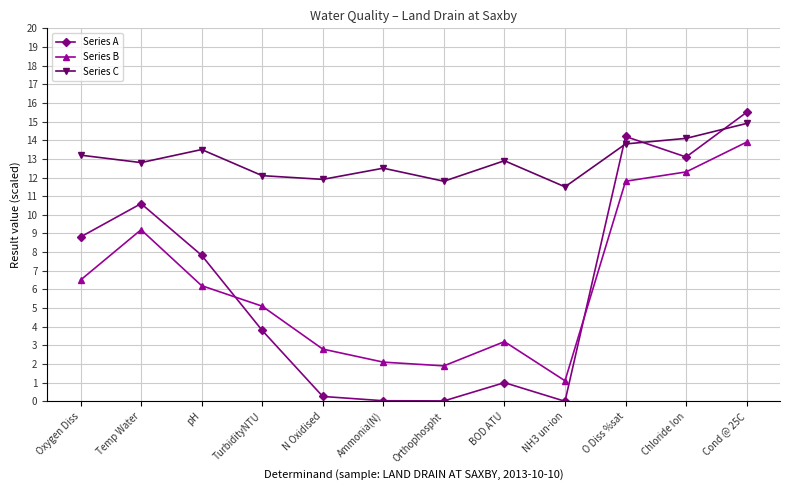

List the labels in order of Series B value, largest first.

Cond @ 25C, Chloride Ion, O Diss %sat, Temp Water, Oxygen Diss, pH, TurbidityNTU, BOD ATU, N Oxidised, Ammonia(N), Orthophospht, NH3 un-ion